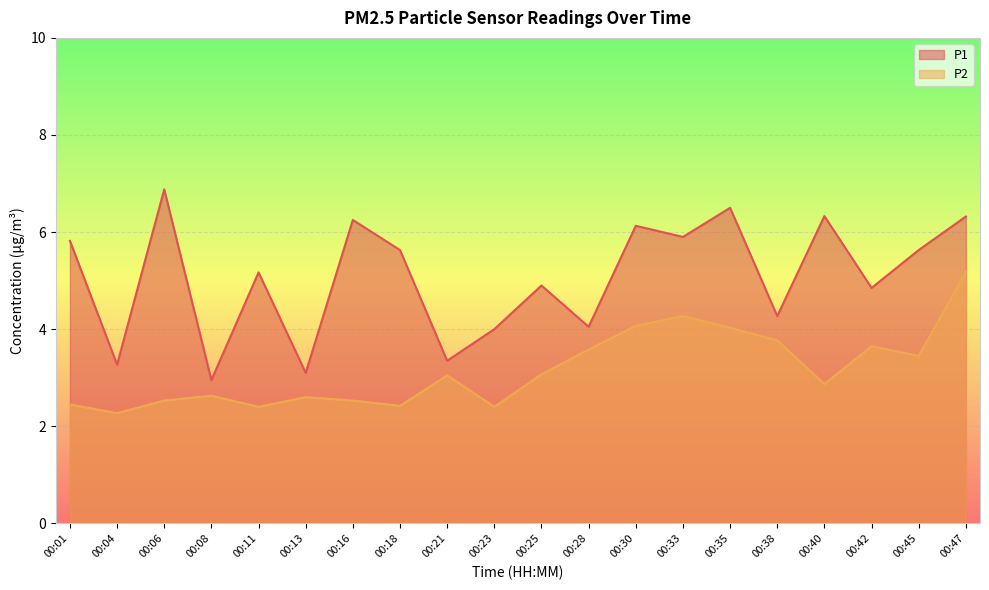

True or false: P2 has a value of 0.8 at 00:45.

False